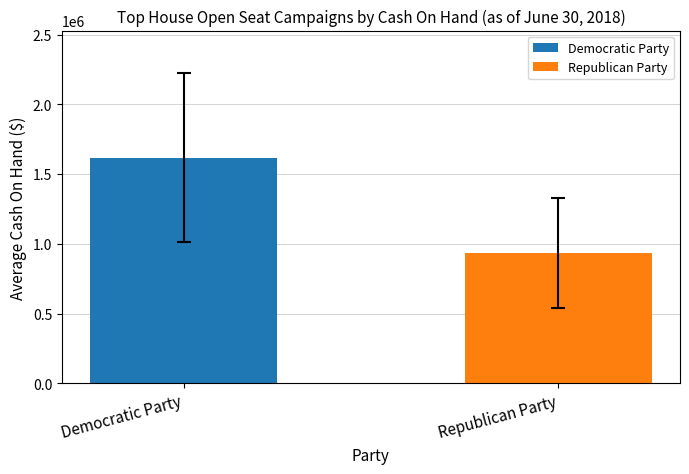

What is the sum of the values at Democratic Party and Republican Party?

2551304.9